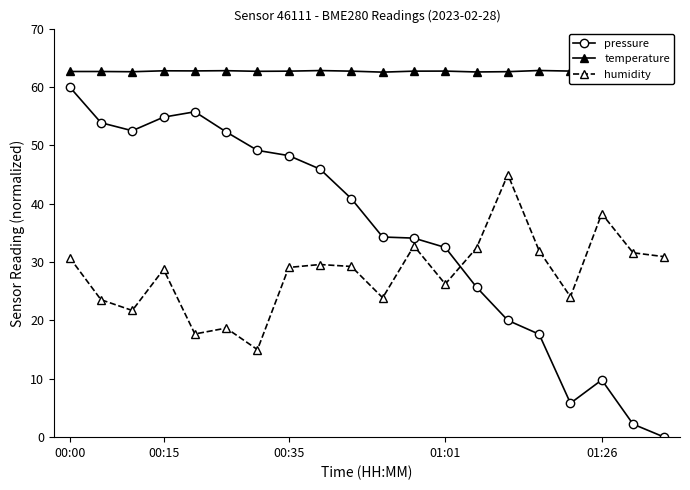

What is the greatest value displayed?

62.9